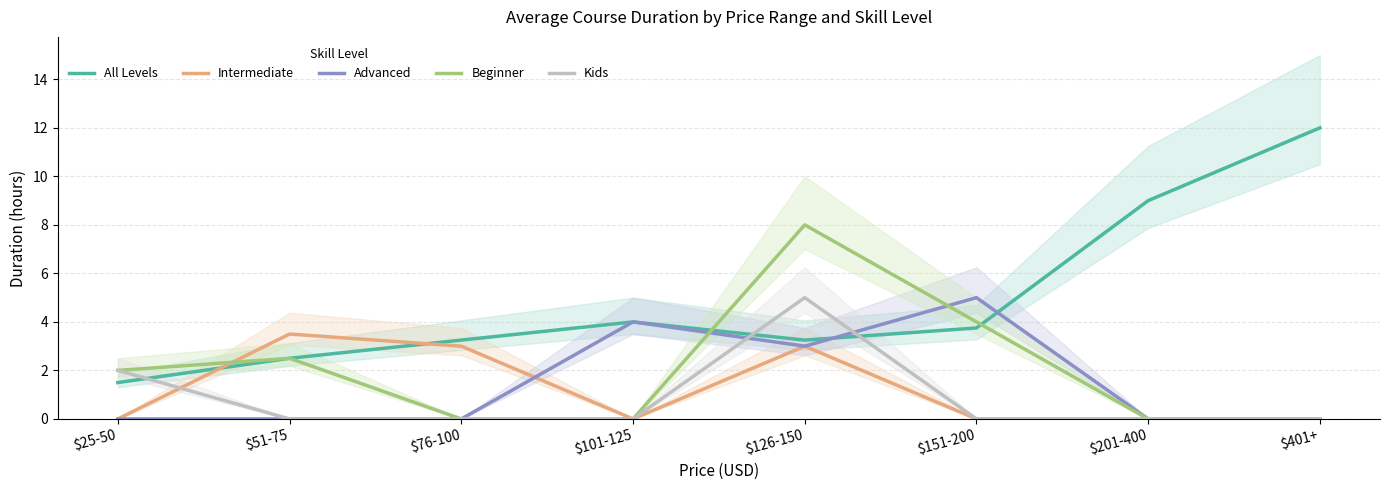

At which category is the sum across all series the highest?

$126-150